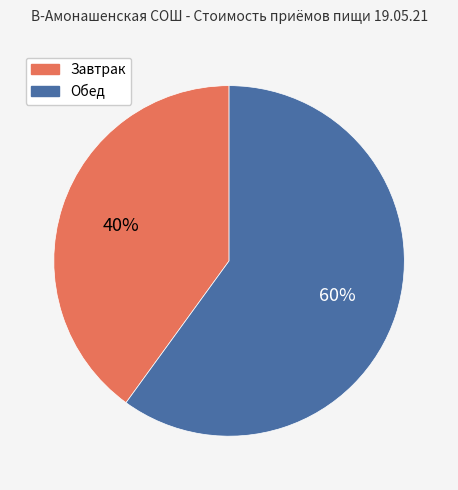

Count the number of slices in the pie.

2